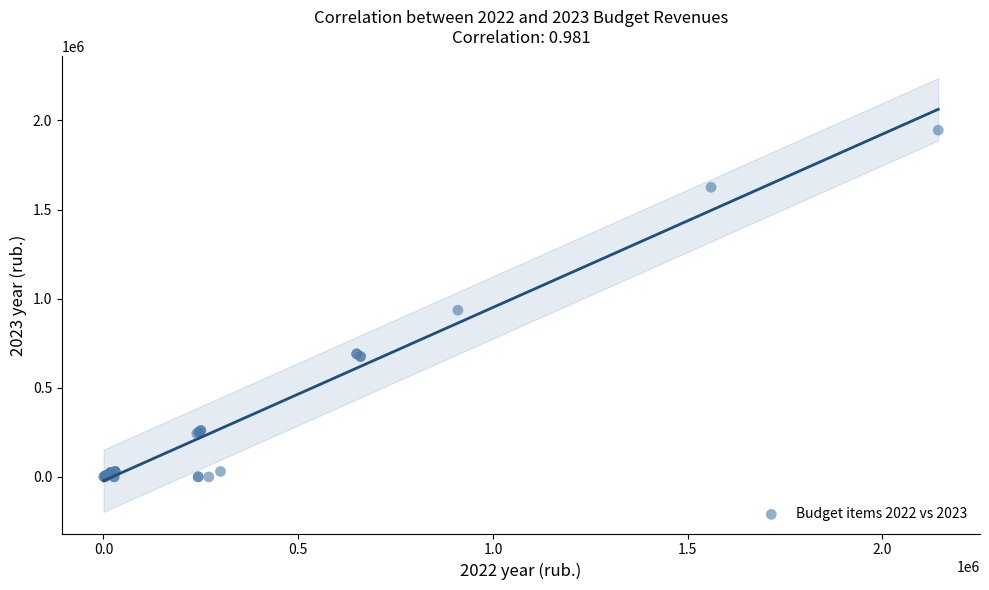

What Y value in the scatter plot is closest to 972580?

935000